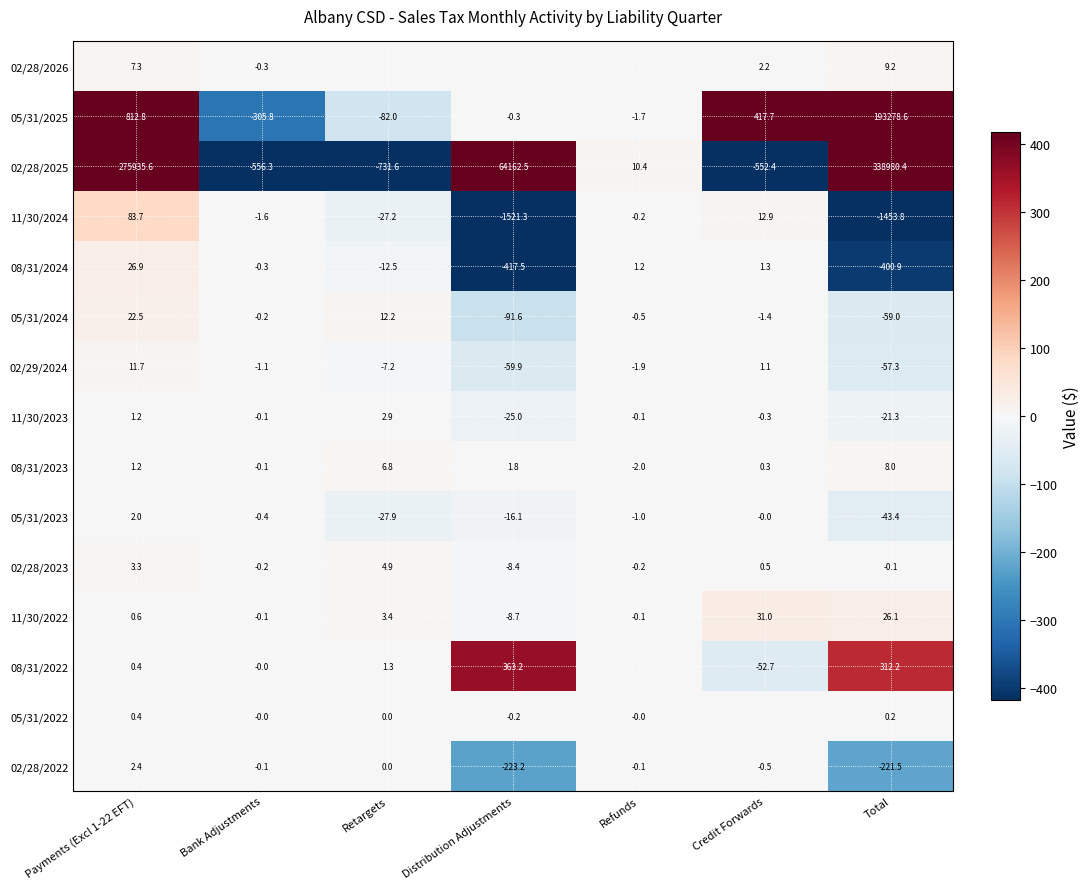

What is the average value of the 11/30/2024 series?

-415.4